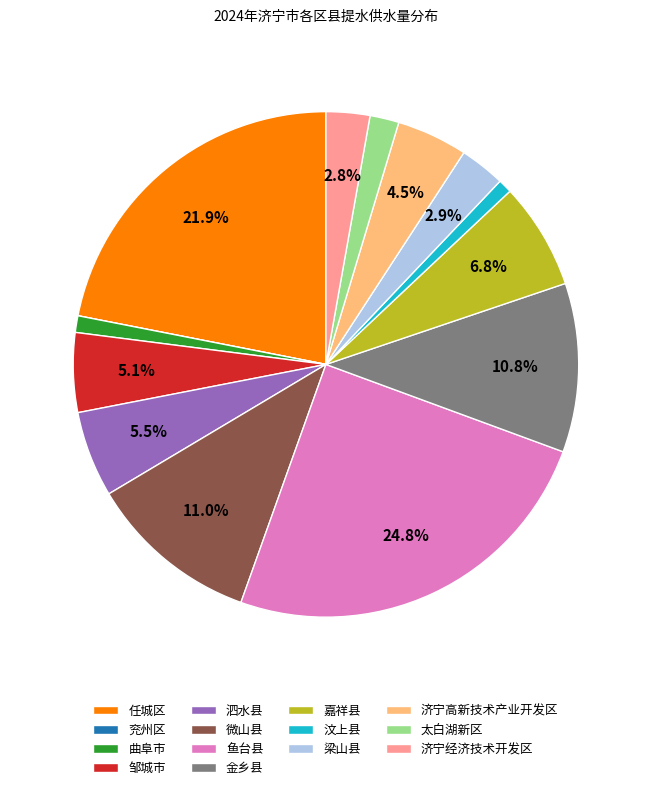

To the nearest percent, what is the average slice percentage?

7%